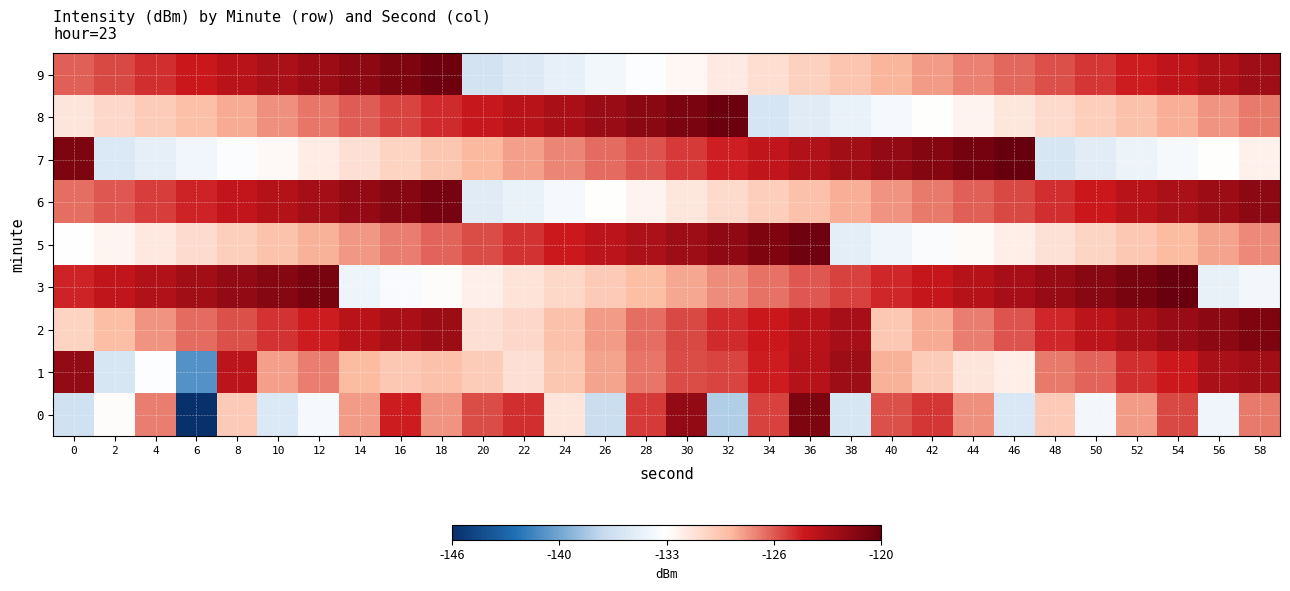

Rank the series at 36 from highest to lowest value.

5, 0, 7, 1, 2, 3, 6, 9, 8